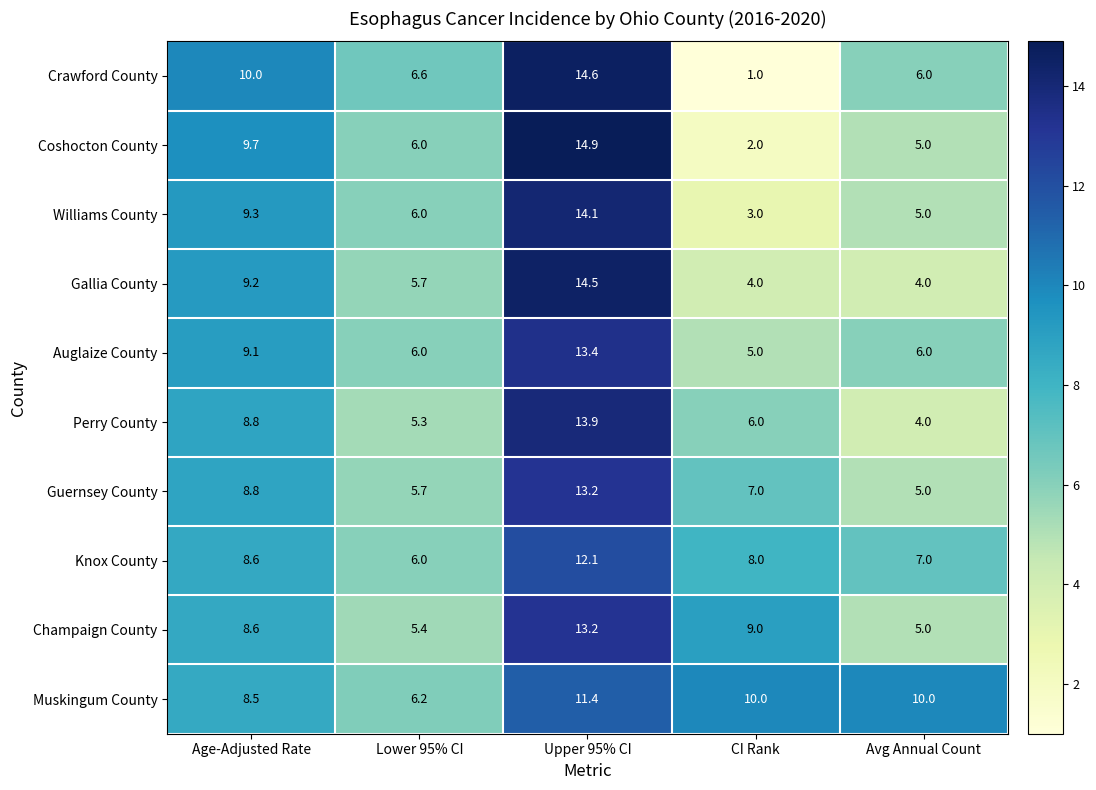

What is the minimum value shown in the chart?

1.0